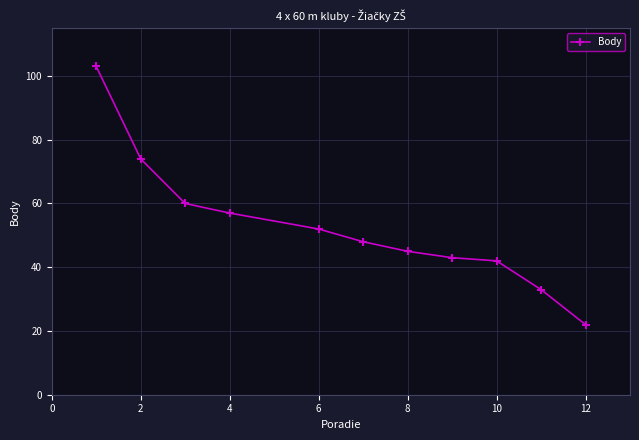

Reading right to left, list all the values displayed in this chart.

22	33	42	43	45	48	52	57	60	74	103